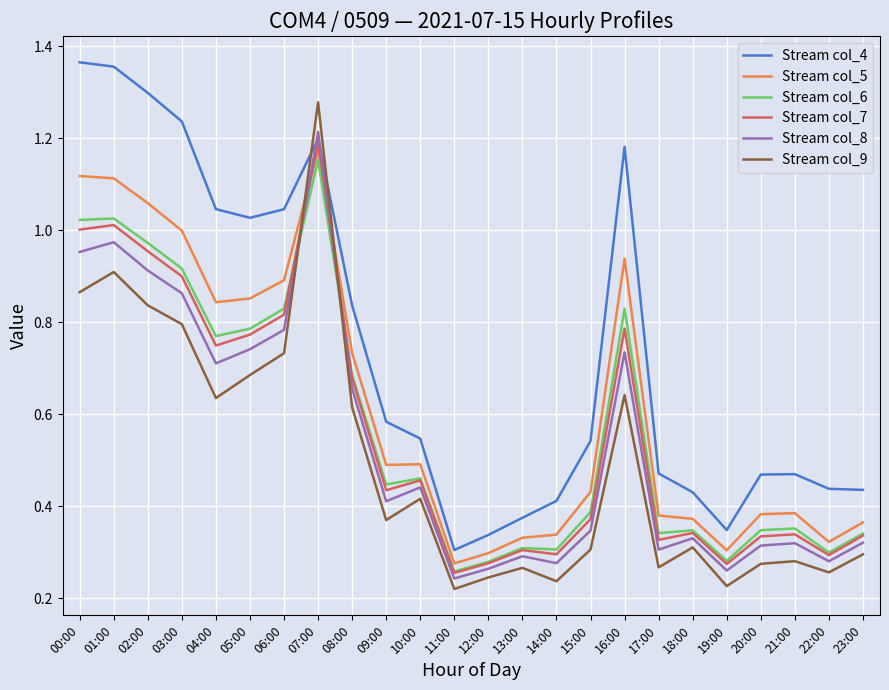

How many interior local peaks does the Stream col_8 series have?

7